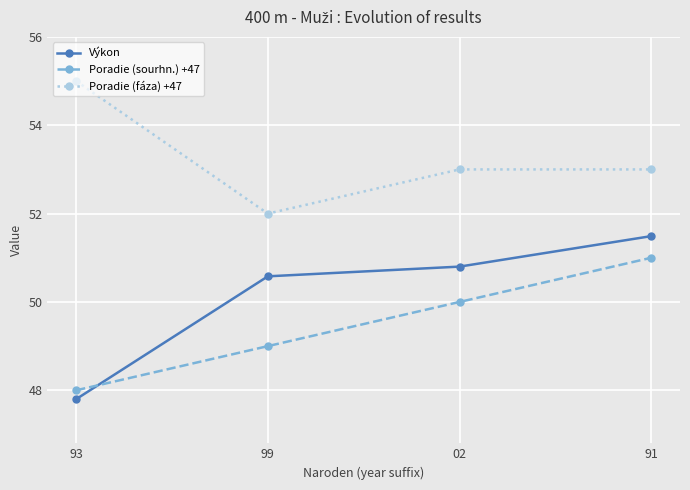

Is the value of Poradie (fáza) +47 at 99 greater than the value of Výkon at 91?

Yes